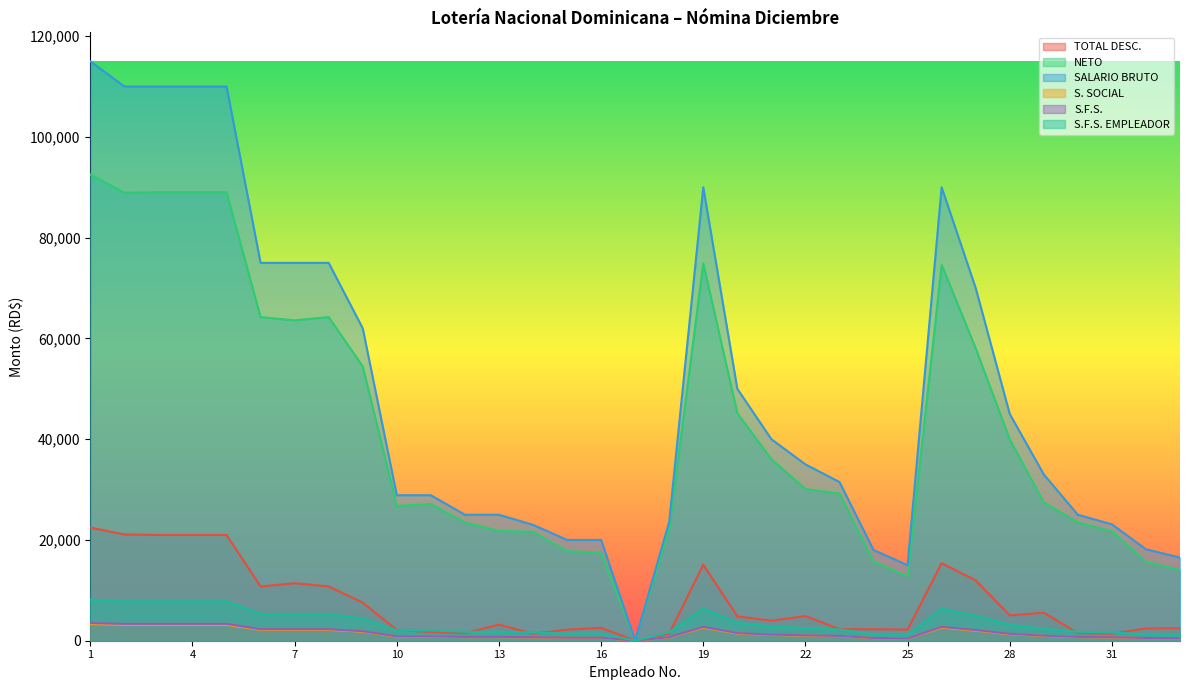

Which series changed the most between 5 and 19?

SALARIO BRUTO